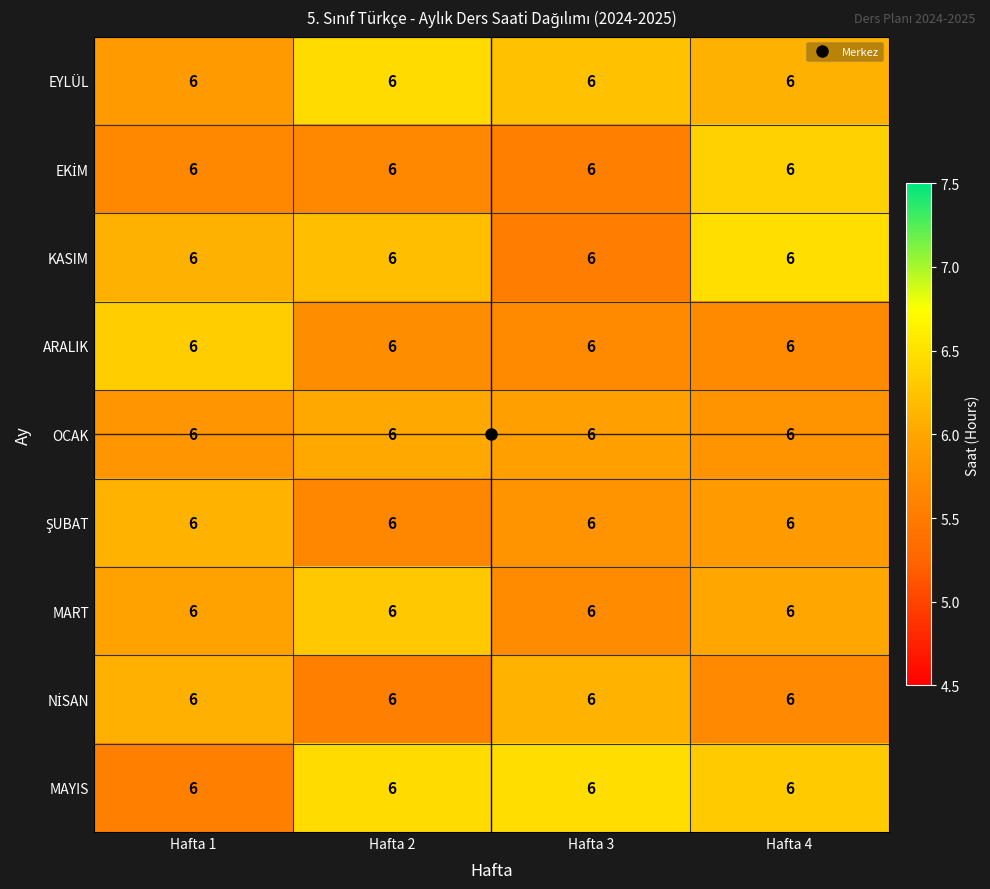

Which category has the highest value in the EYLÜL series?

Hafta 2